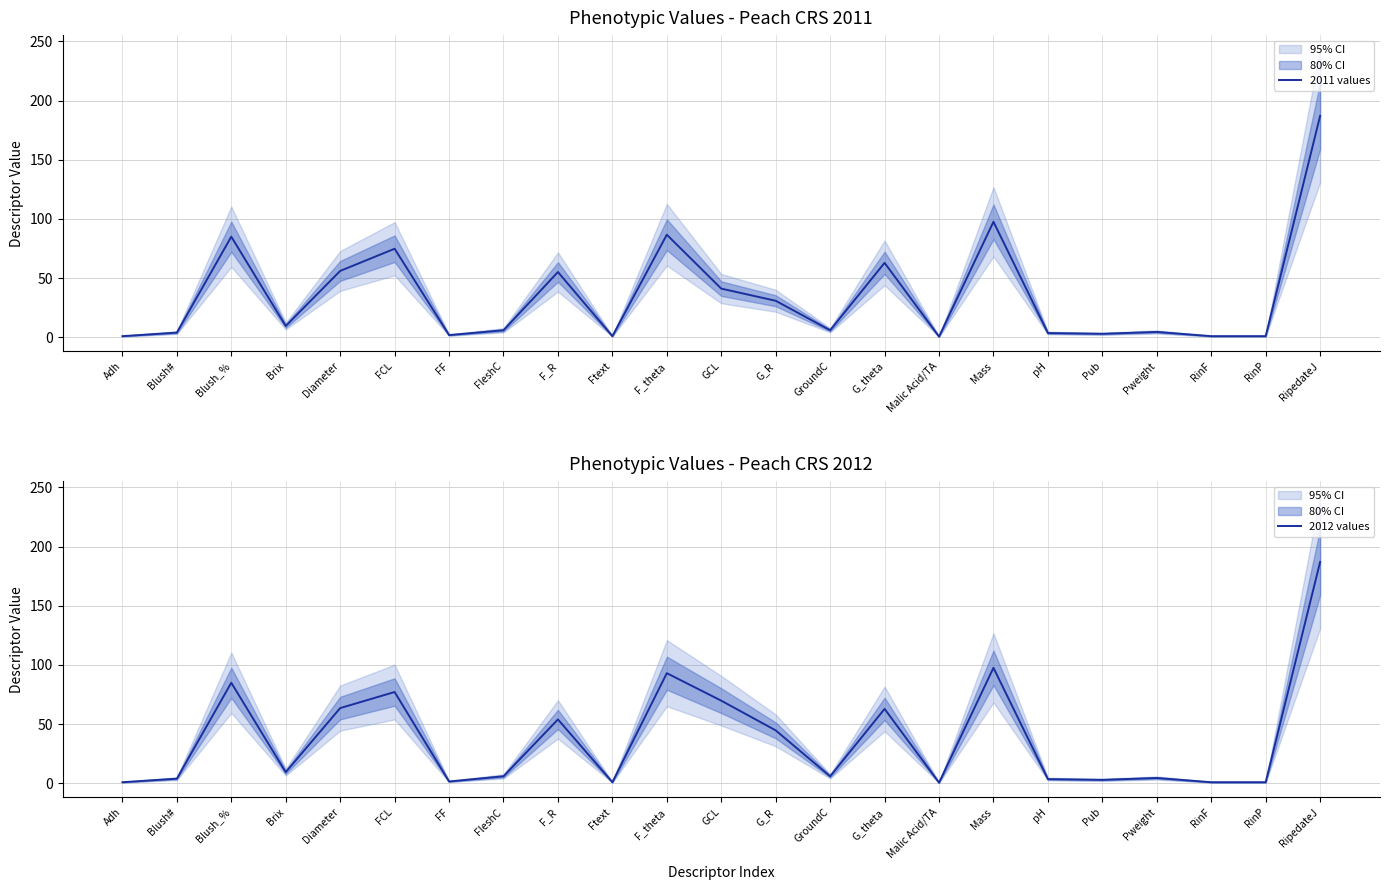

How many lines are shown in the chart?

2